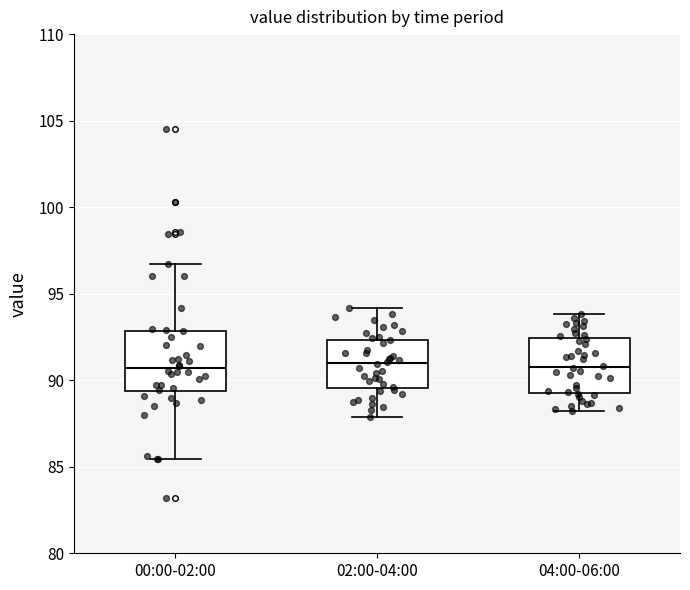

Reading left to right, transcribe this box plot: for each box, give where its median line is, the range the box spans, and where its two whiskers end, as read against the y-axis. The values are not printed on the chart, so give them approximately, as read against the axis.

00:00-02:00: median 90.5, box 89.5 to 93.0, whiskers 85.5 to 96.5
02:00-04:00: median 91.0, box 89.5 to 92.5, whiskers 88.0 to 94.0
04:00-06:00: median 91.0, box 89.5 to 92.5, whiskers 88.0 to 94.0